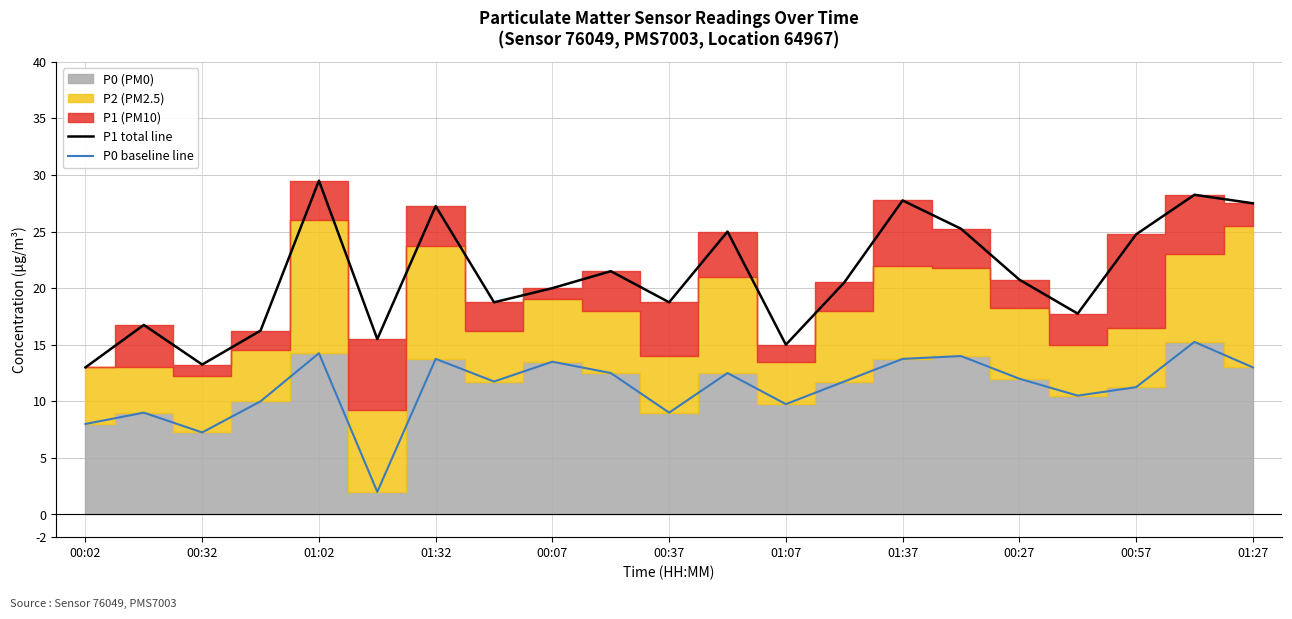

How many data points in P1 line are above 20?

11